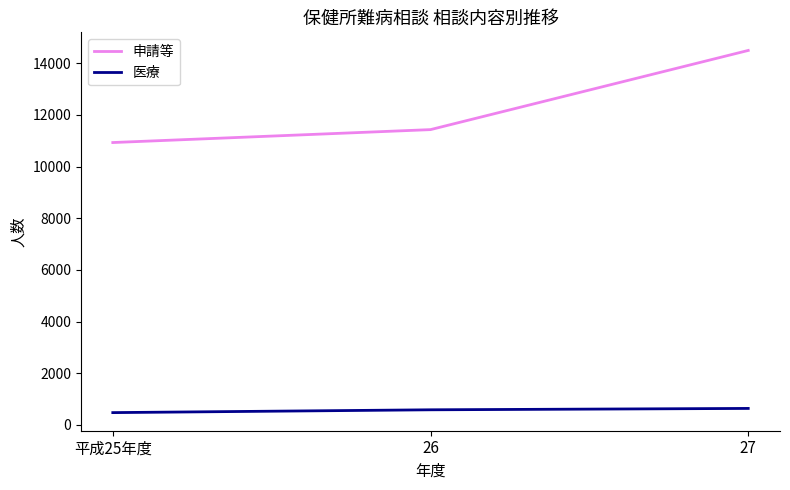

Which series has the largest range (max minus min)?

申請等